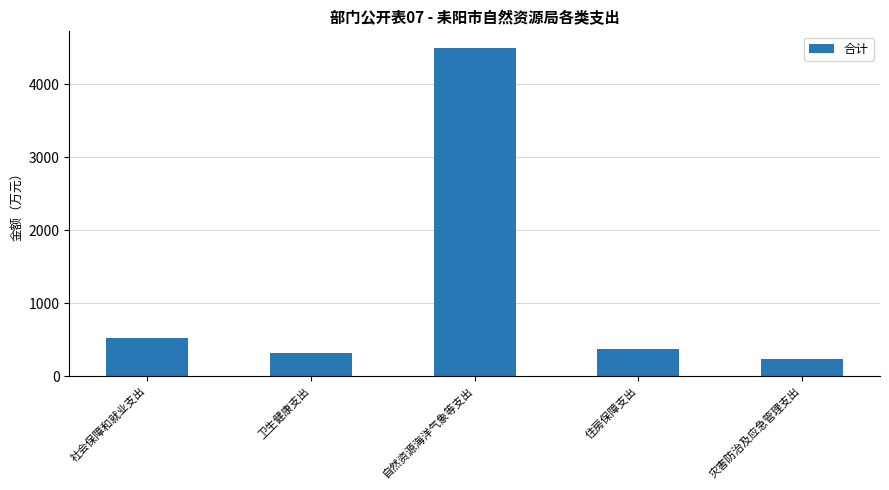

Which has a higher value, 自然资源海洋气象等支出 or 卫生健康支出?

自然资源海洋气象等支出